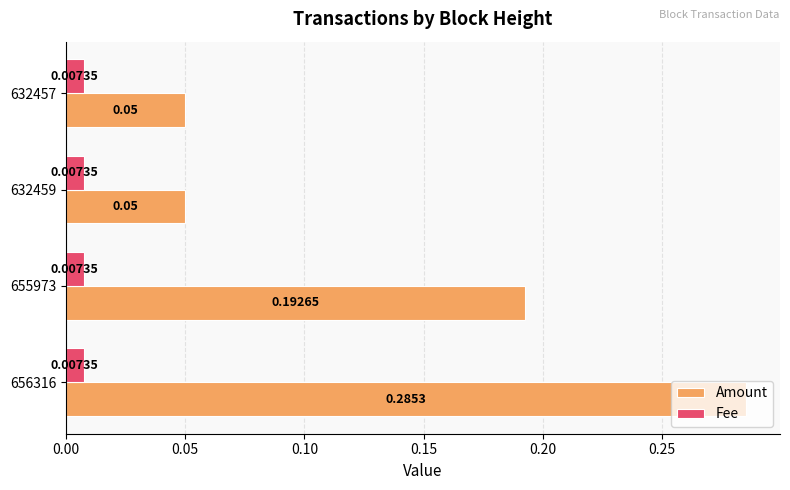

Is the value of Fee at 656316 greater than the value of Amount at 632459?

No